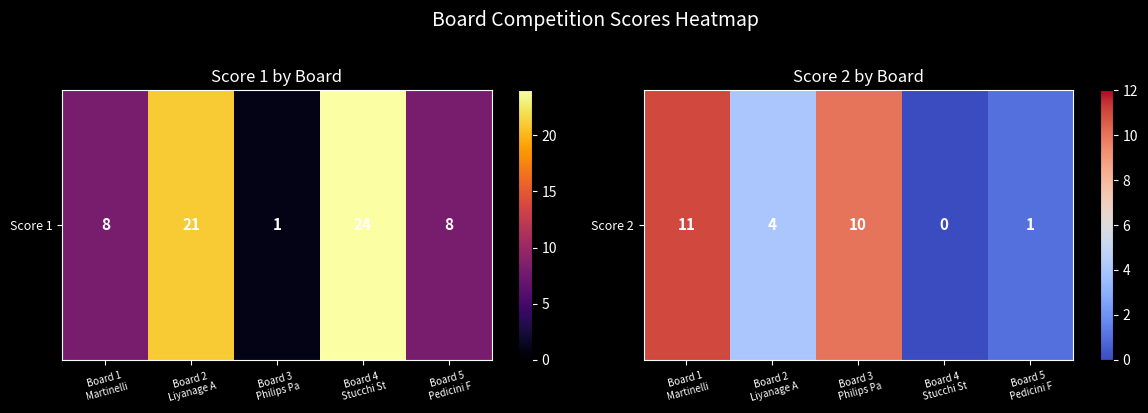

At which category does the chart reach its peak across all series?

Board 1
Martinelli